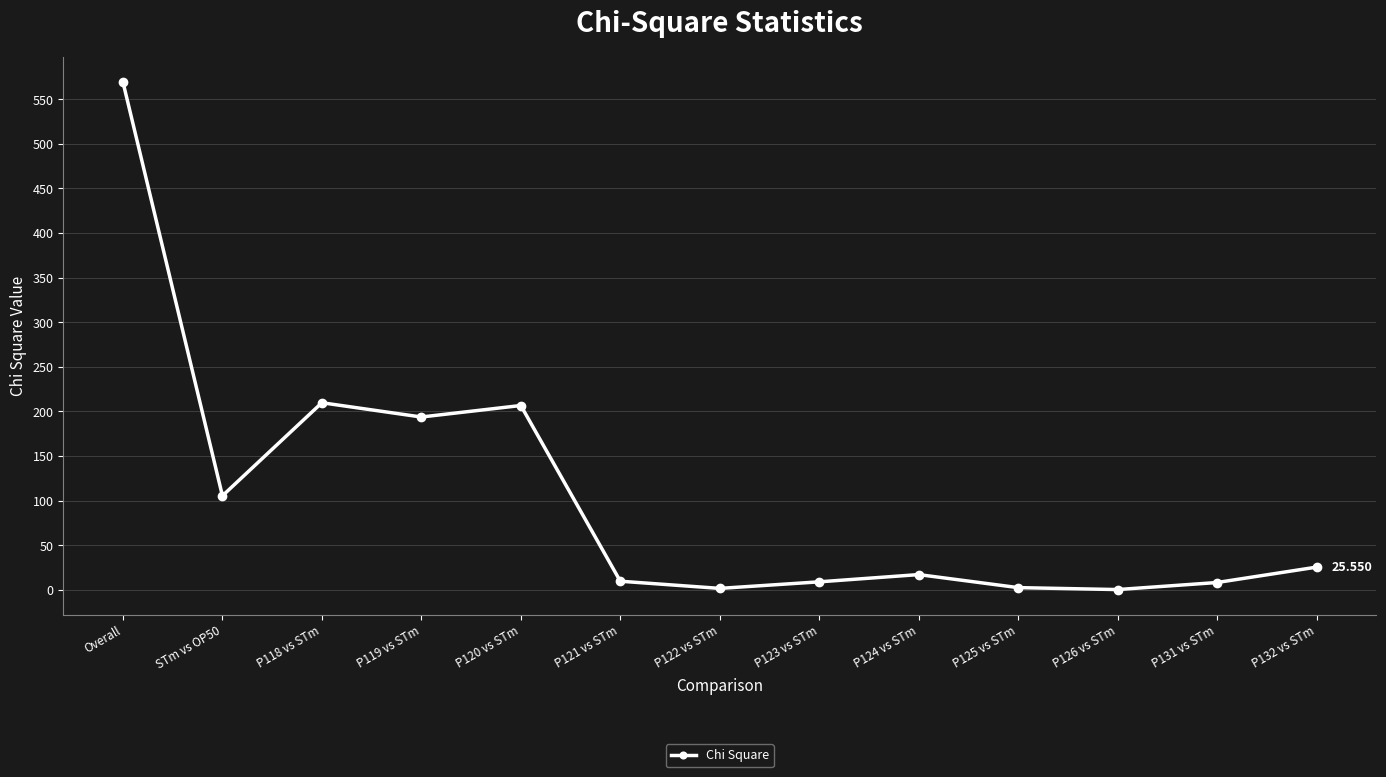

Which label corresponds to the largest value in the chart?

Overall